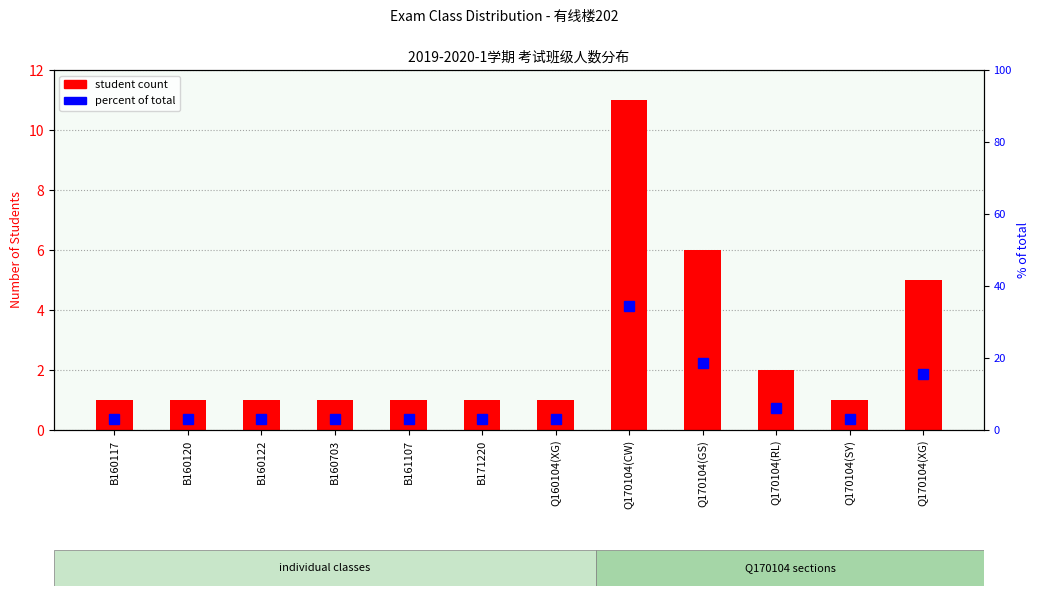

The student count series shows 10.0 at Q170104(GS). True or false?

False